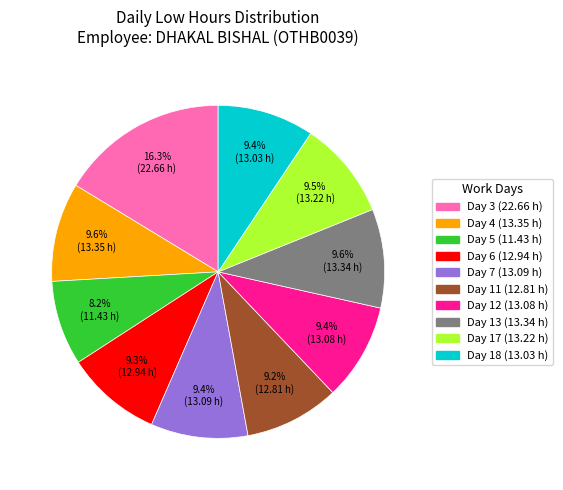

Is there any slice that represents more than half of the pie?

No